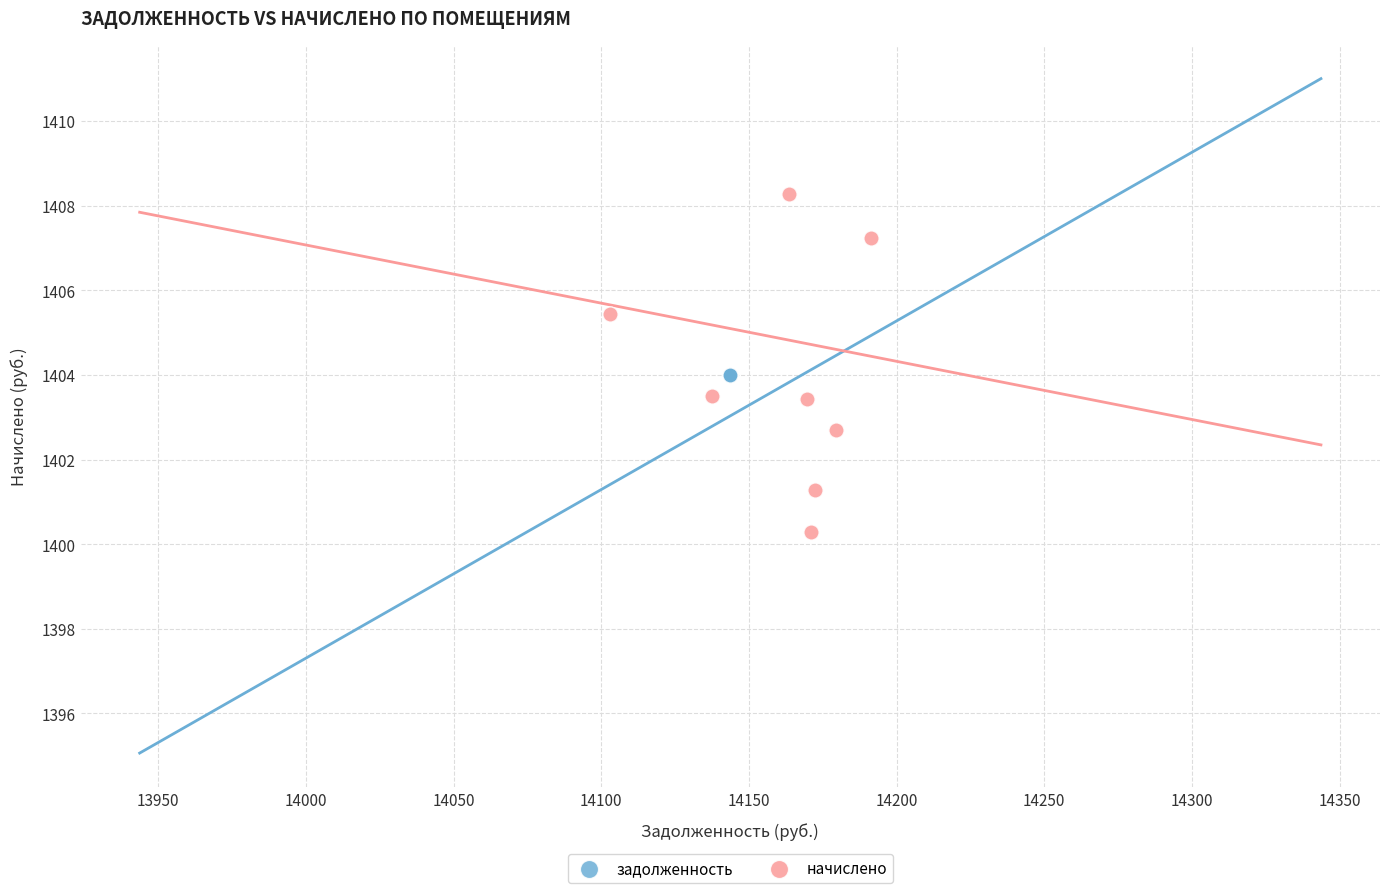

Which series reaches the maximum Y coordinate?

начислено